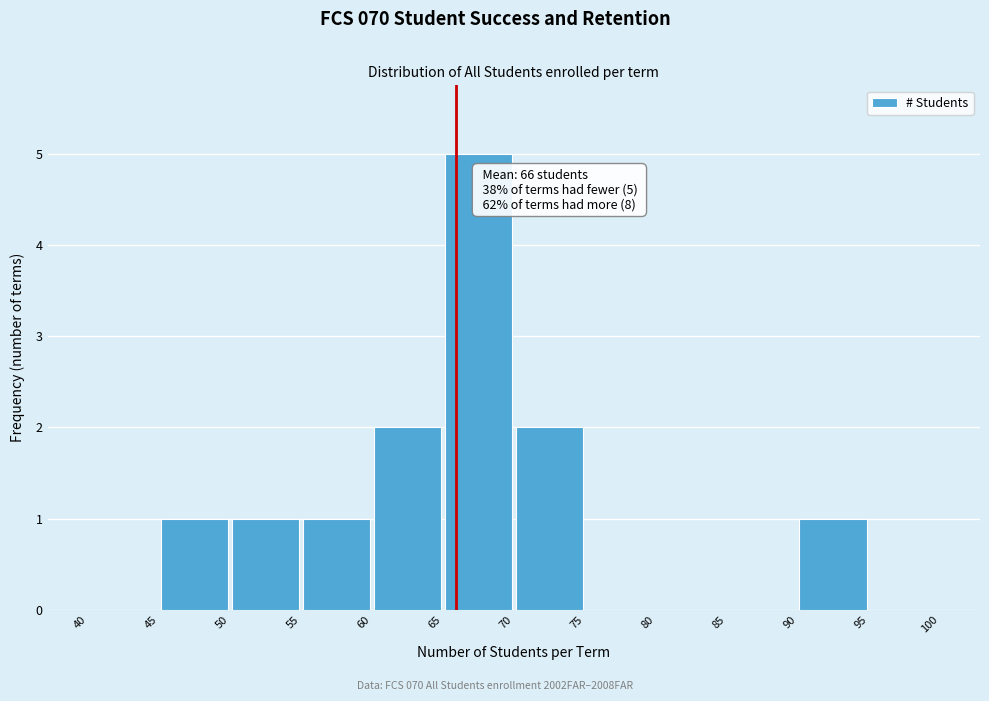

Over which range of the x-axis is the bar tallest?

65 to 70